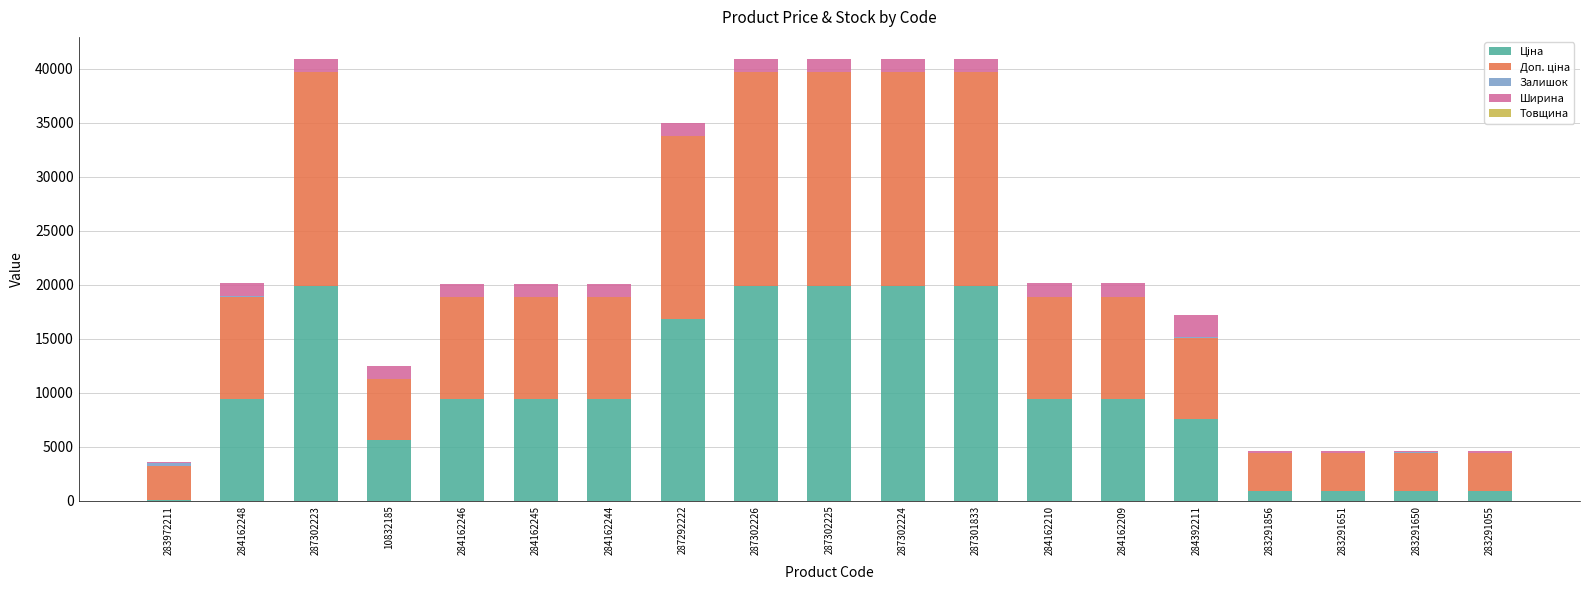

Are the bars horizontal?

No